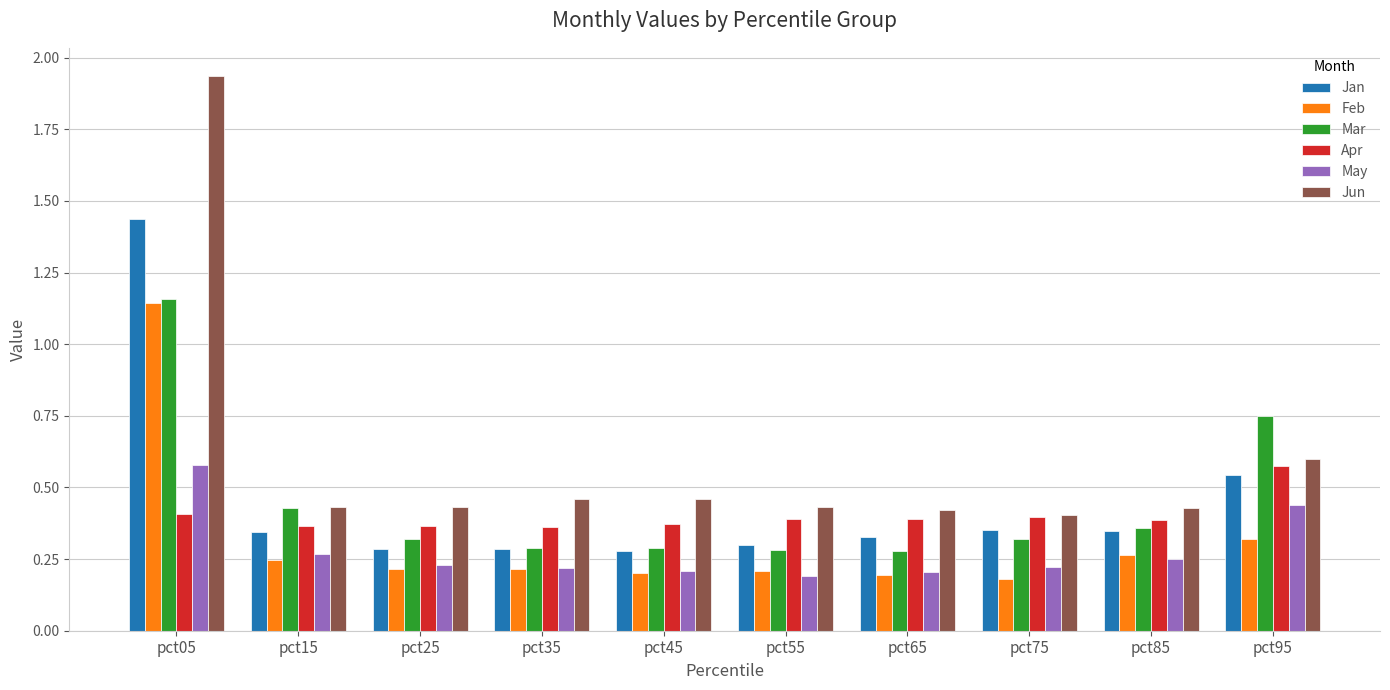

At which label does Mar reach its peak?

pct05